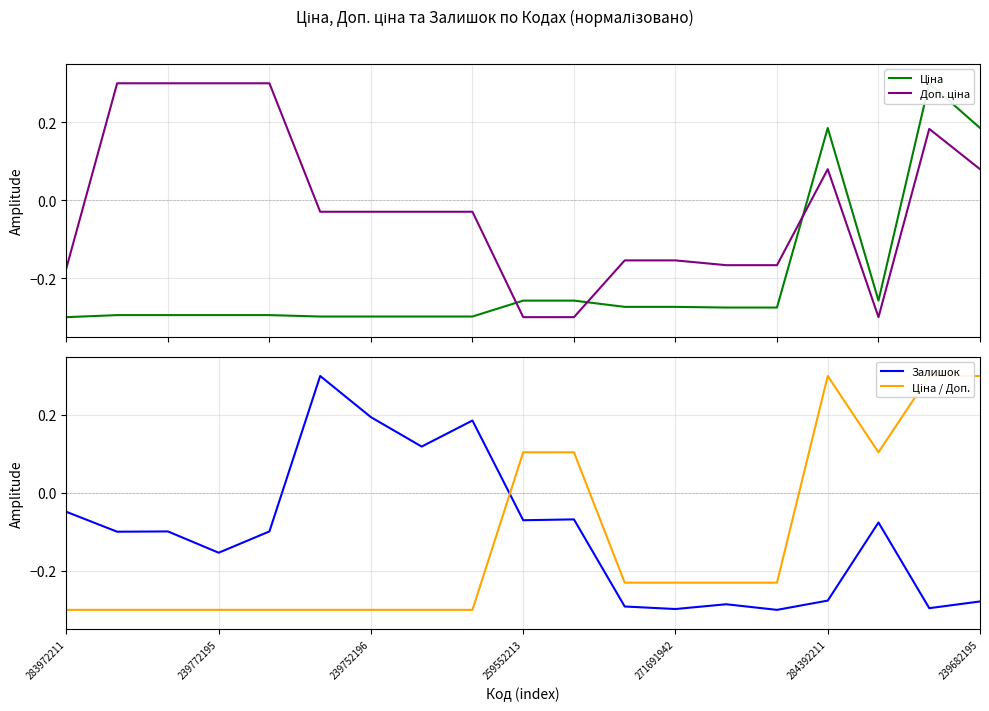

At which label is Залишок closest to 0?

283972211